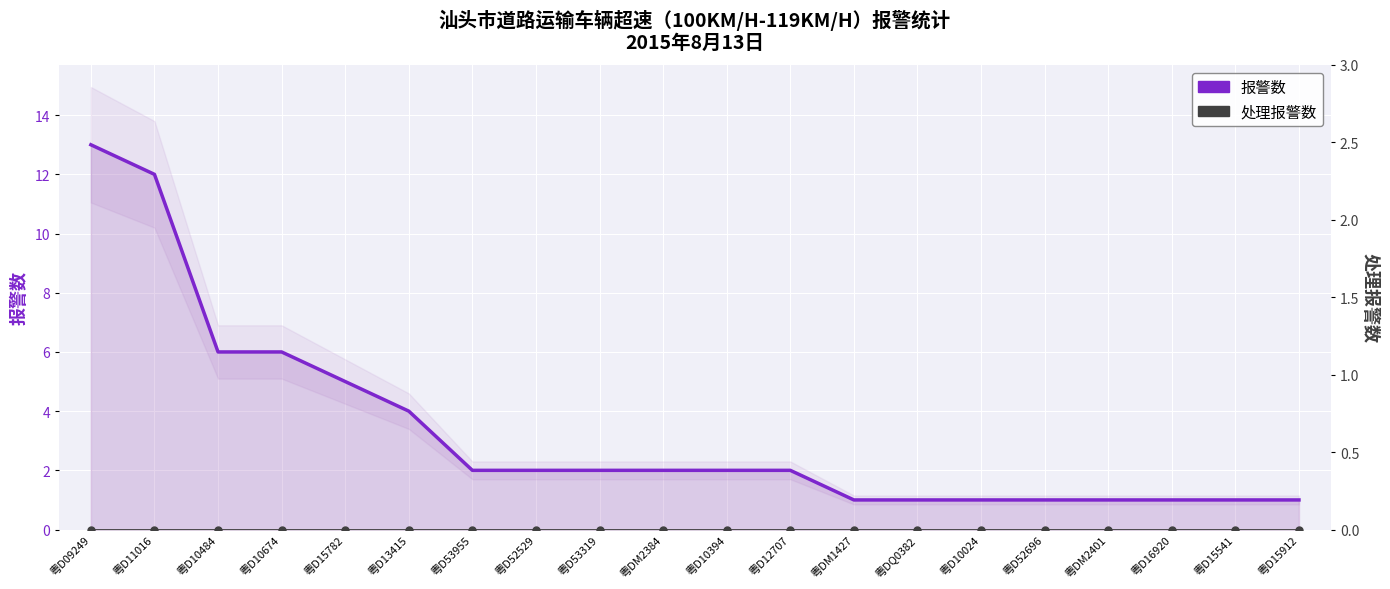

Is it true that 报警数 equals 4 at 粤D52529?

False